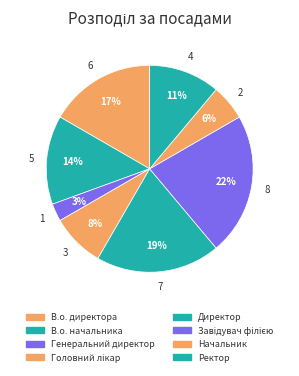

How many slices are in this pie chart?

8